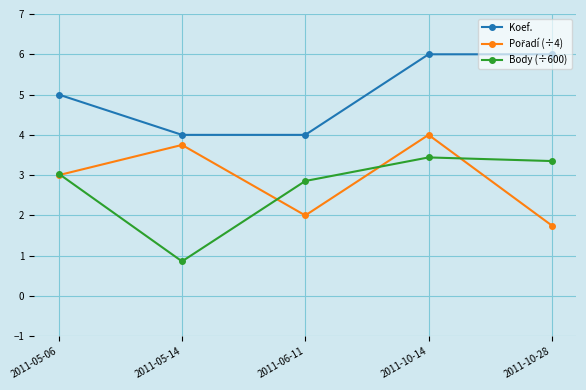

Is it true that Koef. equals 1.1 at 2011-05-14?

False